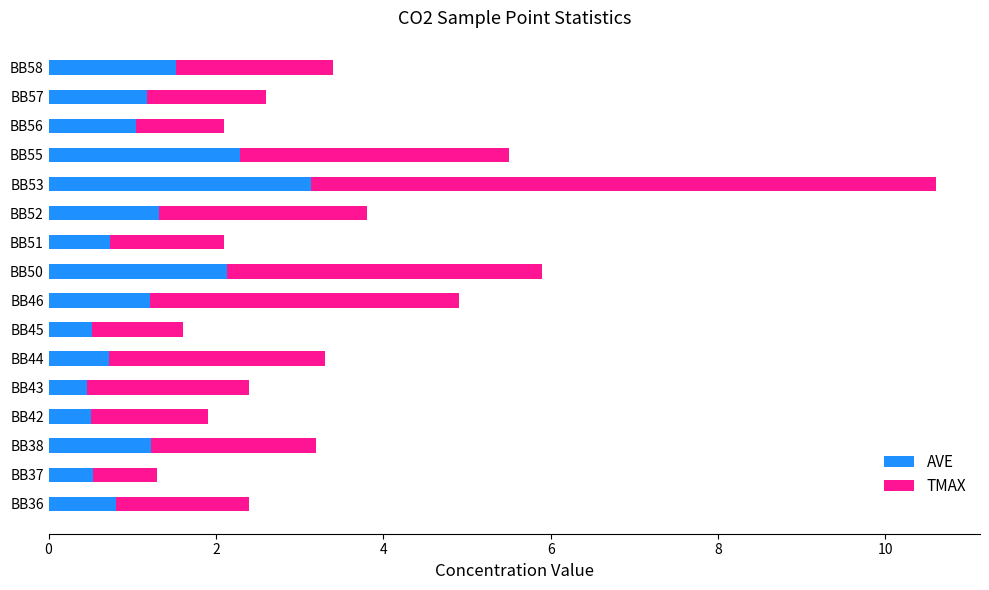

Count the number of categories in the chart.

16